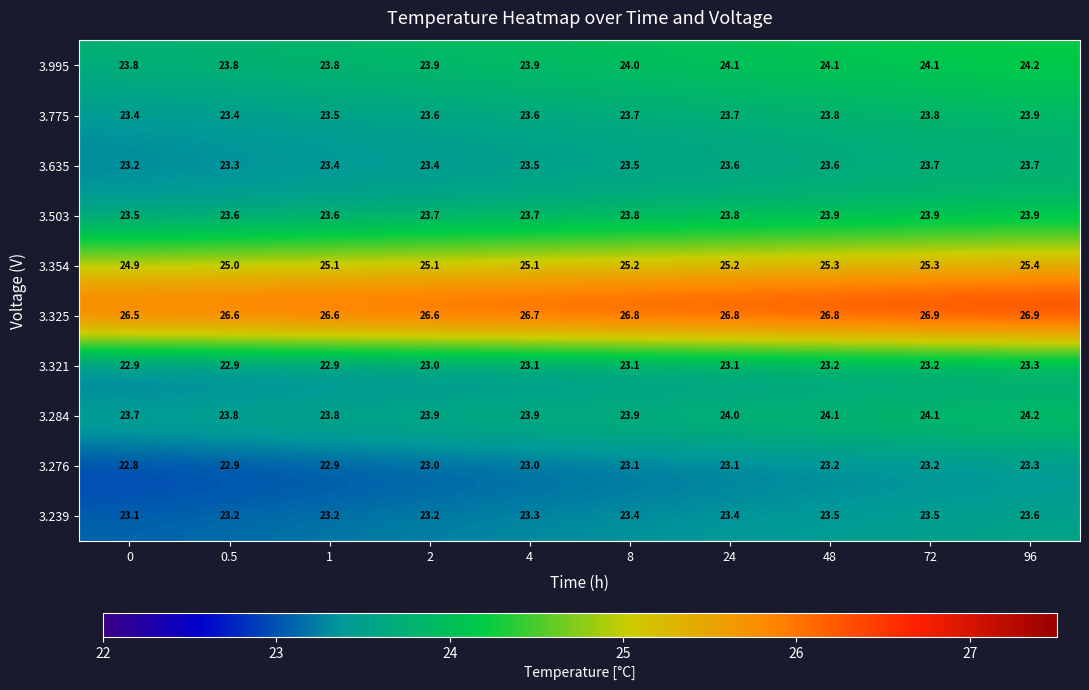

What is the approximate value of 3.239 at 72?

23.5